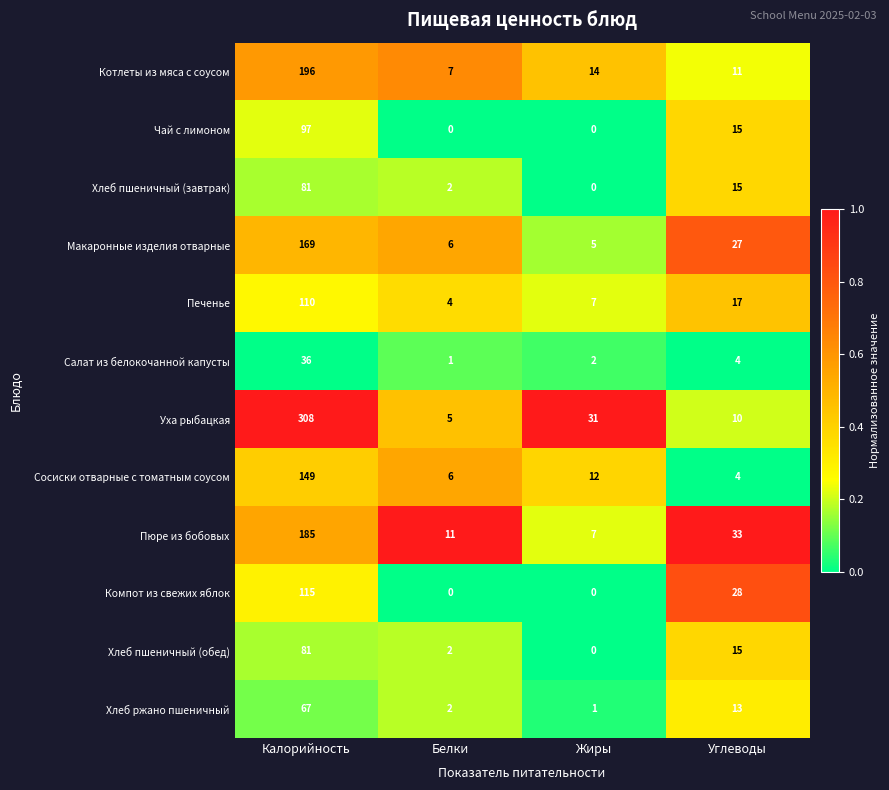

Which series changed the most between Белки and Жиры?

Уха рыбацкая